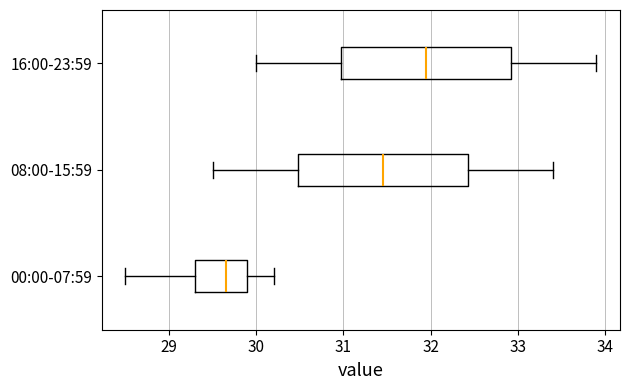

Reading bottom to top, transcribe this box plot: for each box, give where its median line is, the range the box spans, and where its two whiskers end, as read against the x-axis. The values are not printed on the chart, so give them approximately, as read against the axis.

00:00-07:59: median 29.7, box 29.3 to 29.9, whiskers 28.5 to 30.2
08:00-15:59: median 31.5, box 30.5 to 32.4, whiskers 29.5 to 33.4
16:00-23:59: median 32.0, box 31.0 to 32.9, whiskers 30.0 to 33.9